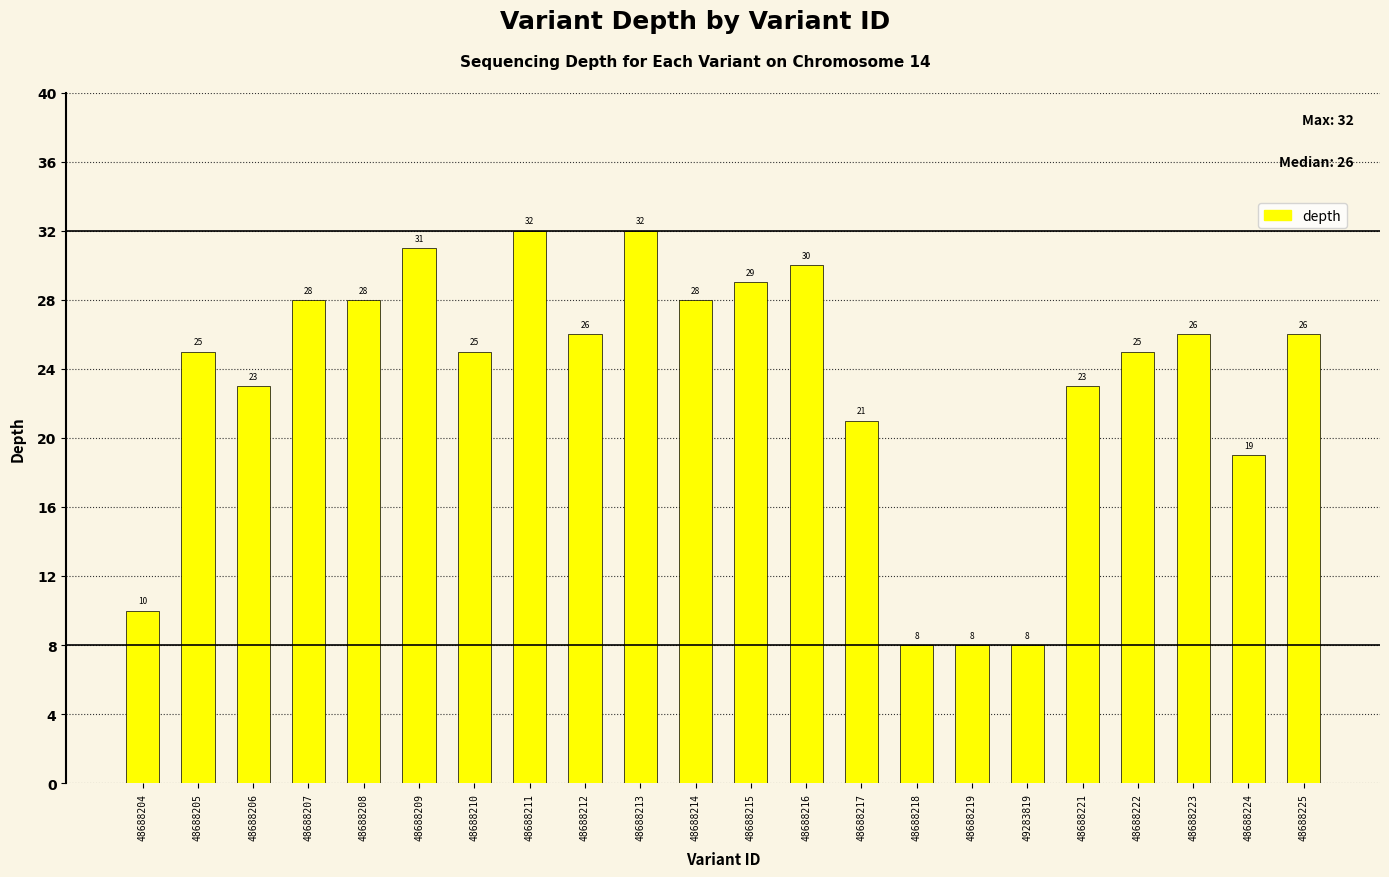

Reading right to left, list all the values displayed in this chart.

26	19	26	25	23	8	8	8	21	30	29	28	32	26	32	25	31	28	28	23	25	10